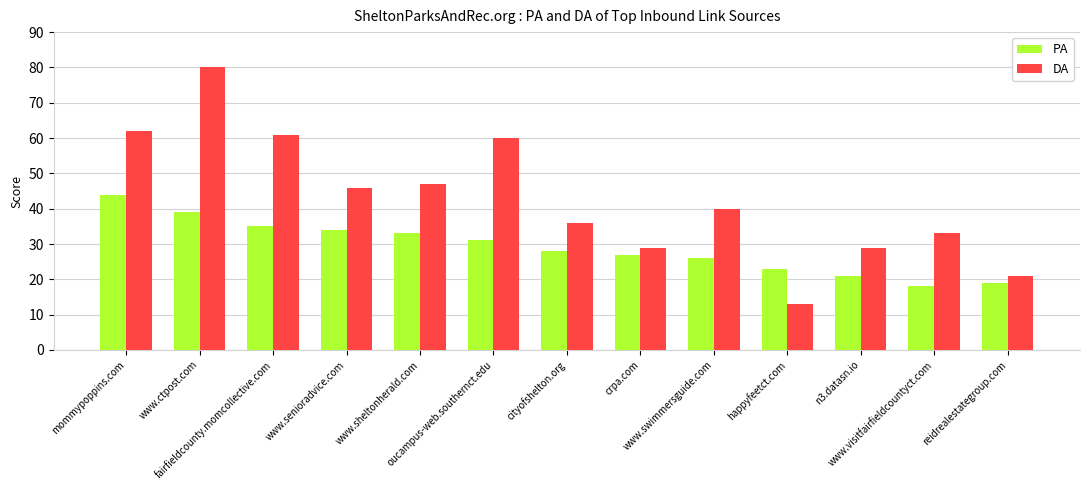

What is the difference between the second highest and minimum values in the DA series?

49